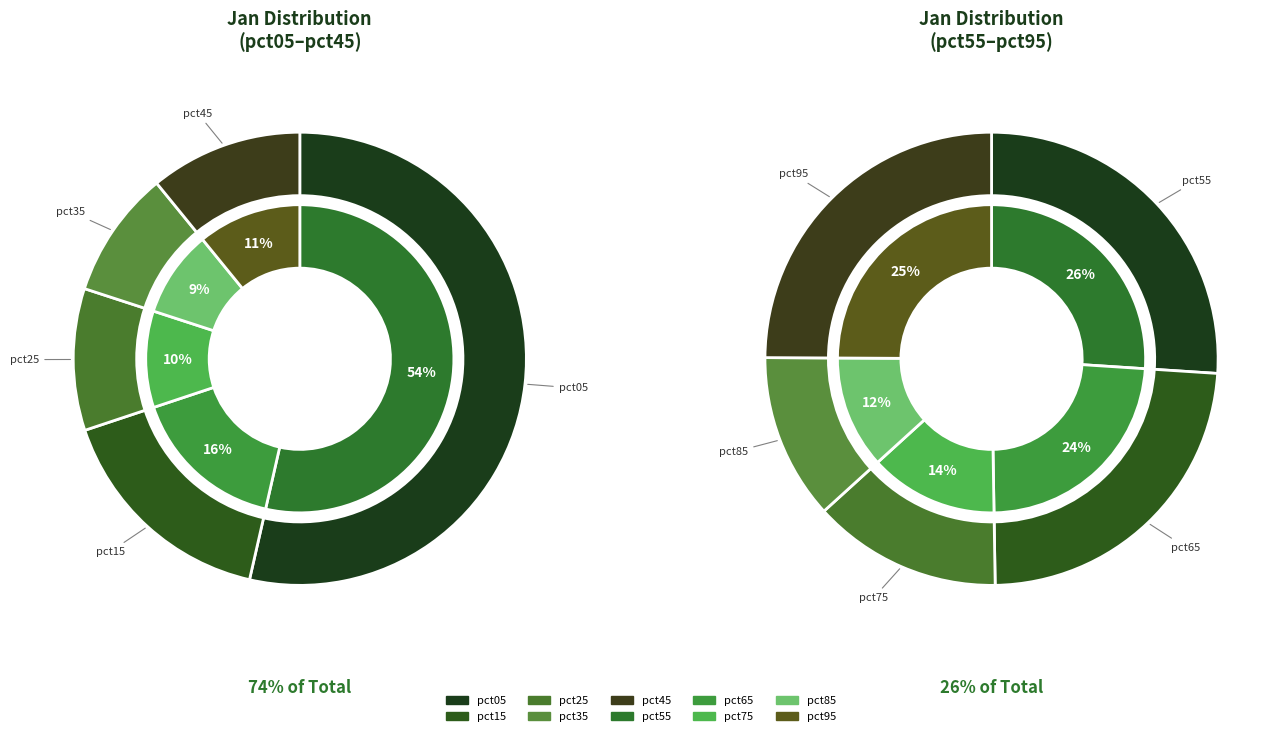

Is there a majority slice in this chart?

No